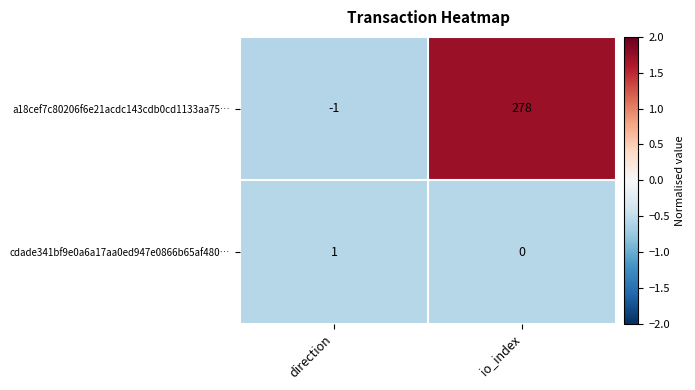

Which label corresponds to the smallest value in the chart?

direction